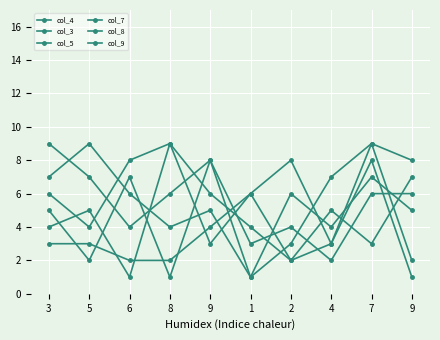

Does the chart have visible grid lines?

Yes